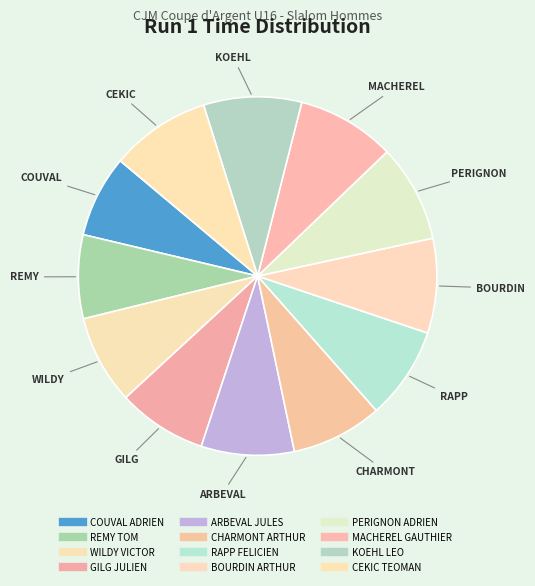

Which slice is the largest?

CEKIC TEOMAN